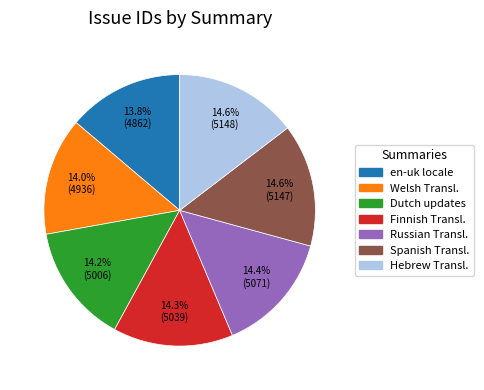

Is there any slice that represents more than half of the pie?

No